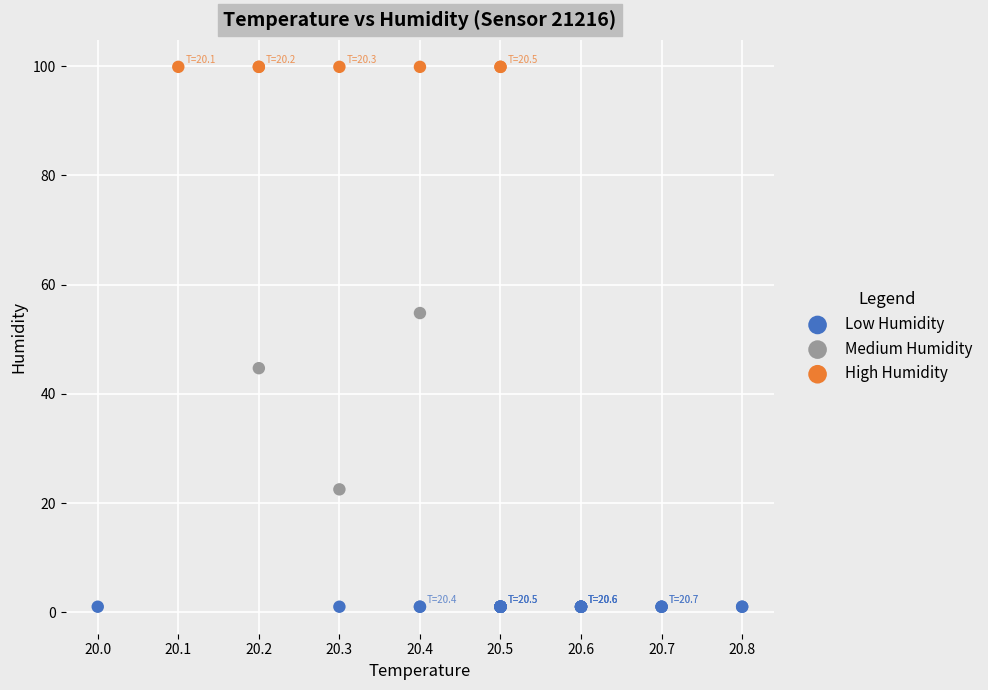

Which series contains the highest Y value?

High Humidity